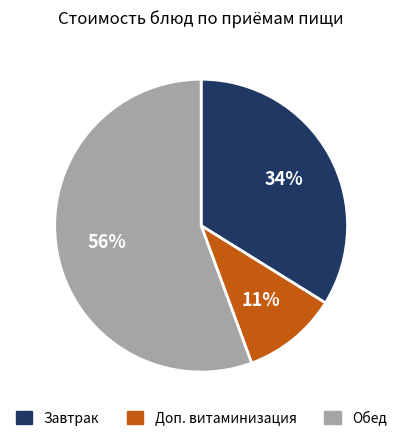

How many slices are in this pie chart?

3